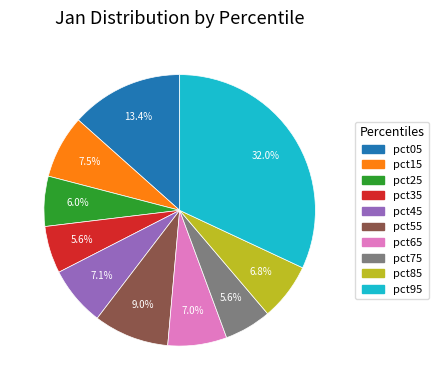

How many slices are in this pie chart?

10